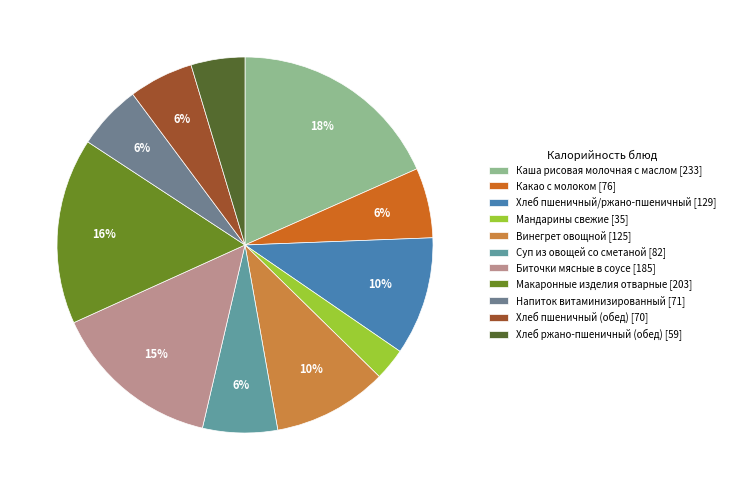

Is there a majority slice in this chart?

No